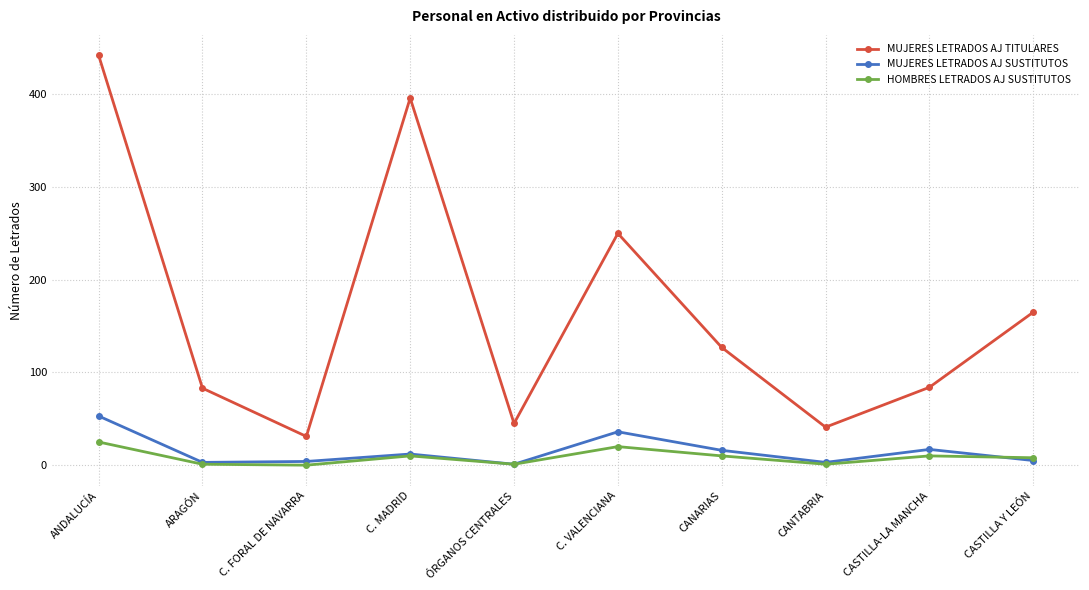

Is the value of MUJERES LETRADOS AJ SUSTITUTOS at C. VALENCIANA greater than the value of MUJERES LETRADOS AJ TITULARES at CANARIAS?

No